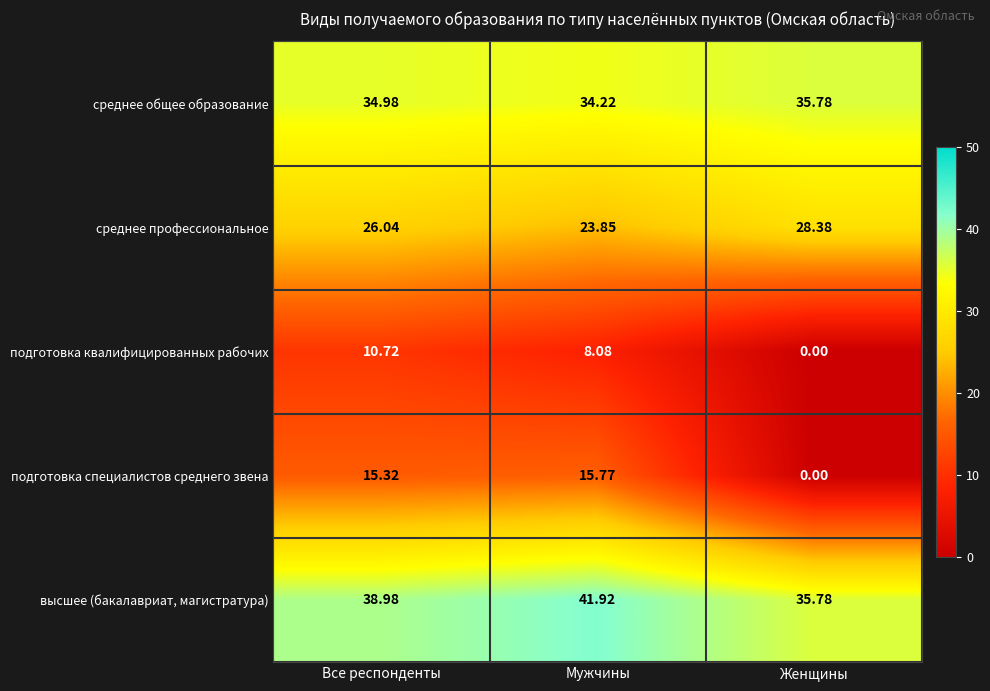

Which series changed the most between Мужчины and Женщины?

подготовка специалистов среднего звена